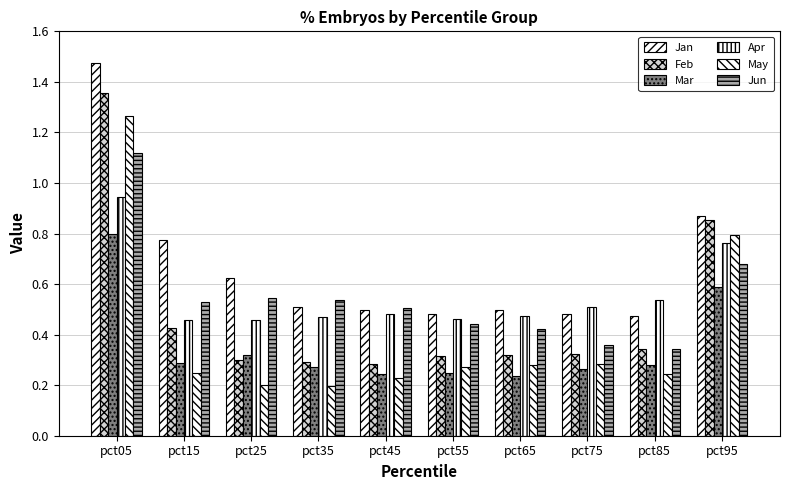

Is it true that Apr equals 0.5 at pct35?

True